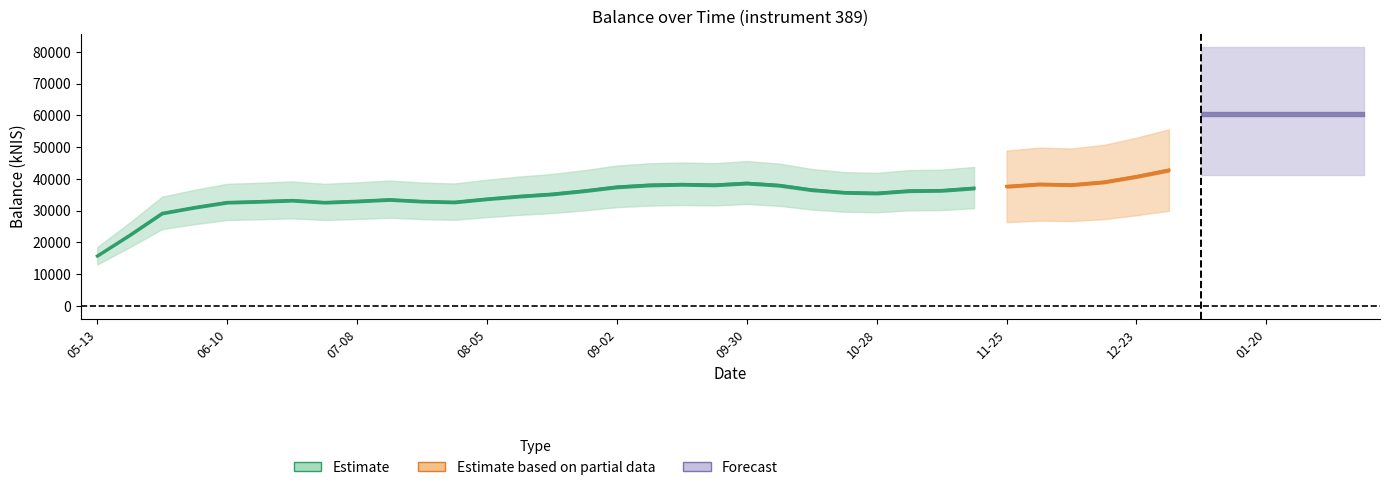

What is the value of the 34th point from the left?

40819.9